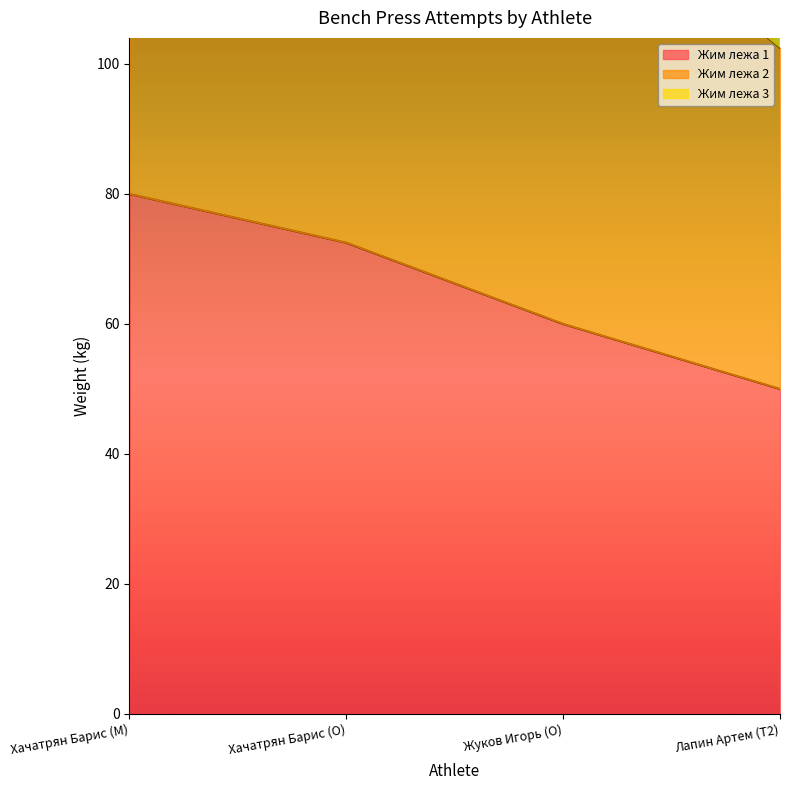

What is the approximate value of Жим лежа 3 at Жуков Игорь (O)?

200.0